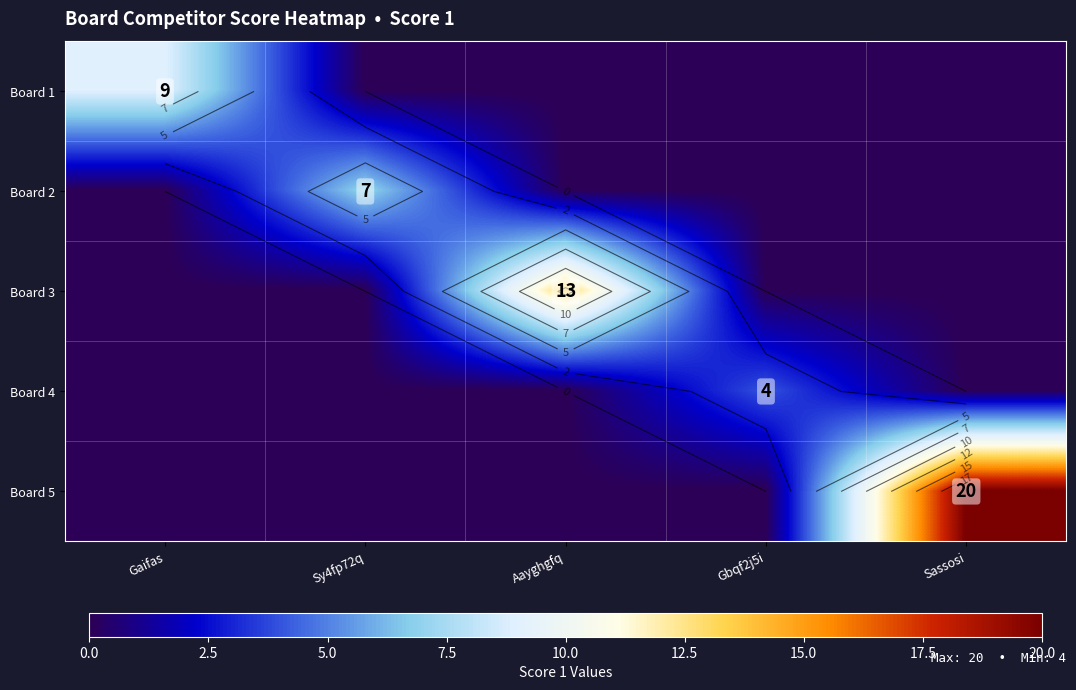

Rank the series at Sassosi from highest to lowest value.

Board 5, Board 1, Board 2, Board 3, Board 4